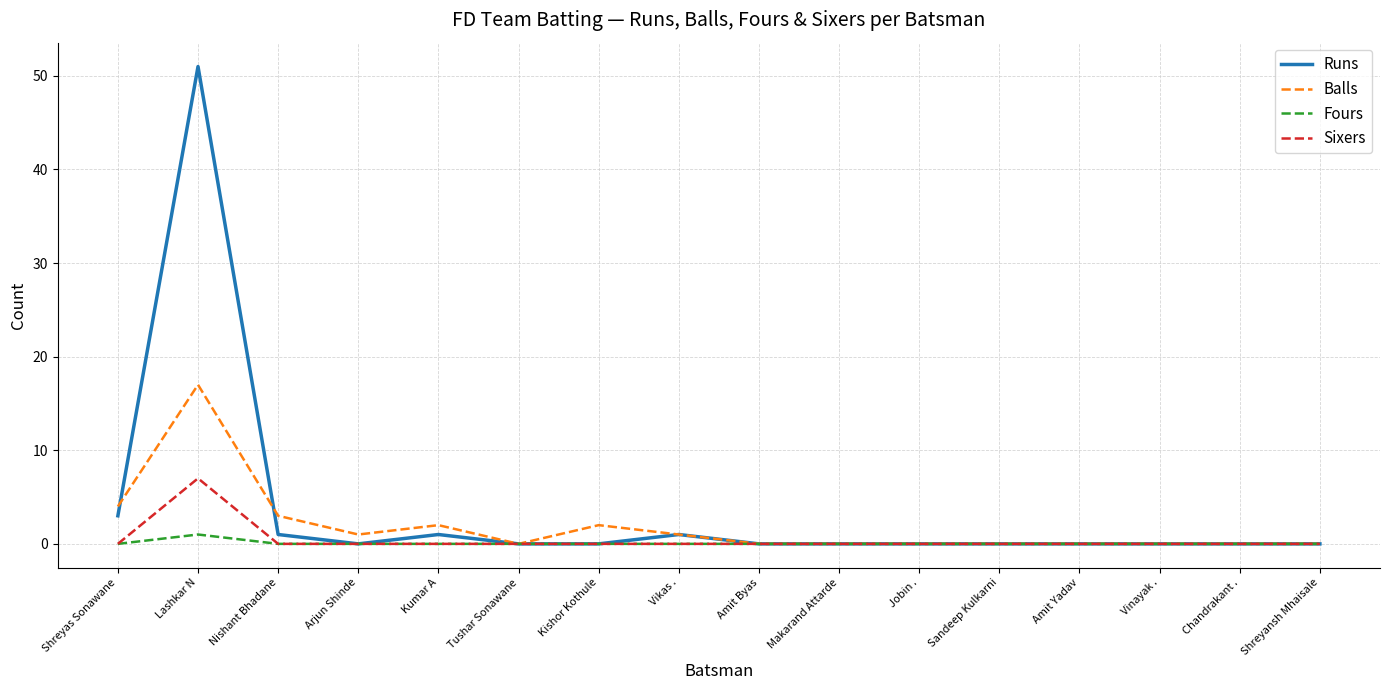

Reading left to right, transcribe all the data shown in this chart.

Runs: 3	51	1	0	1	0	0	1	0	0	0	0	0	0	0	0
Balls: 4	17	3	1	2	0	2	1	0	0	0	0	0	0	0	0
Fours: 0	1	0	0	0	0	0	0	0	0	0	0	0	0	0	0
Sixers: 0	7	0	0	0	0	0	0	0	0	0	0	0	0	0	0